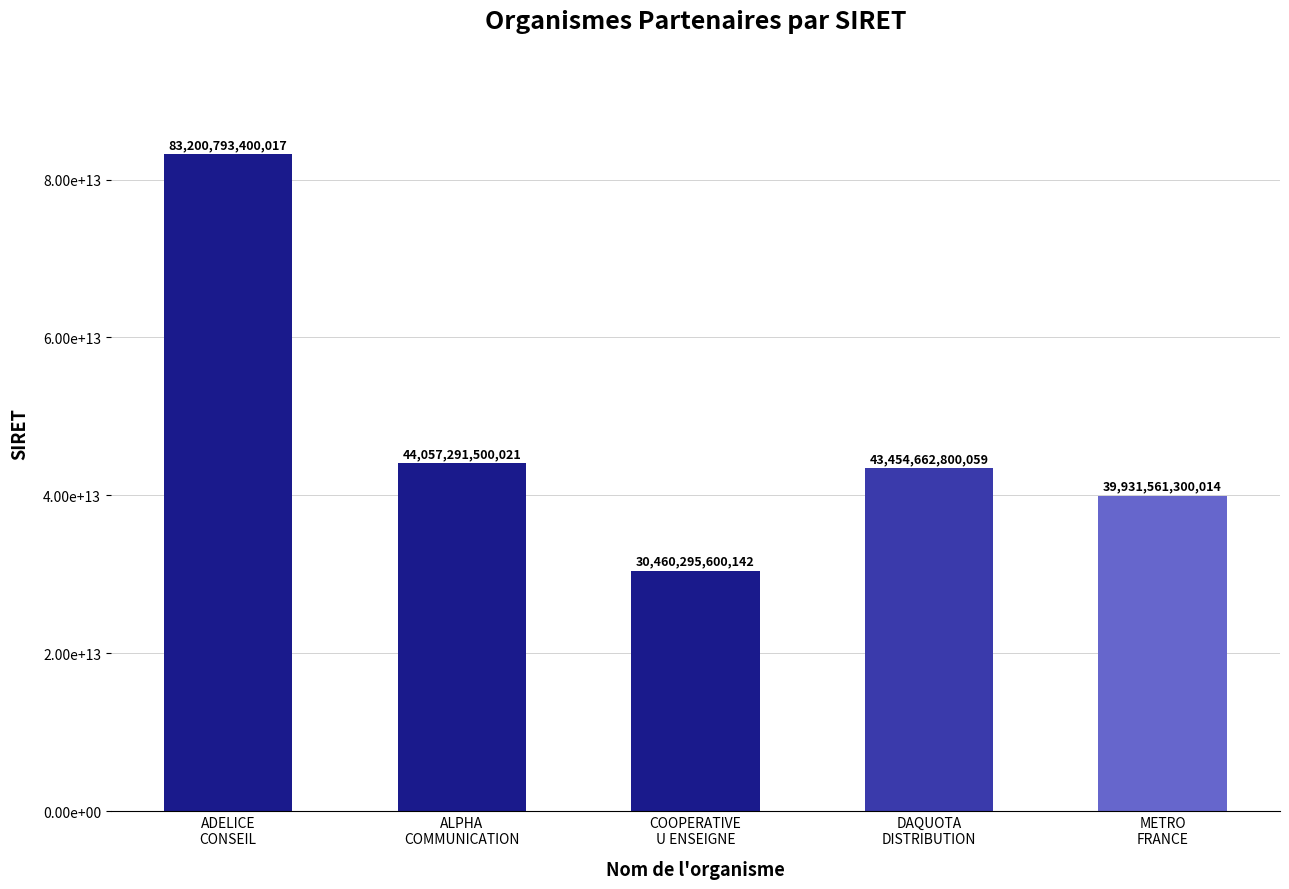

Does the chart contain any negative values?

No